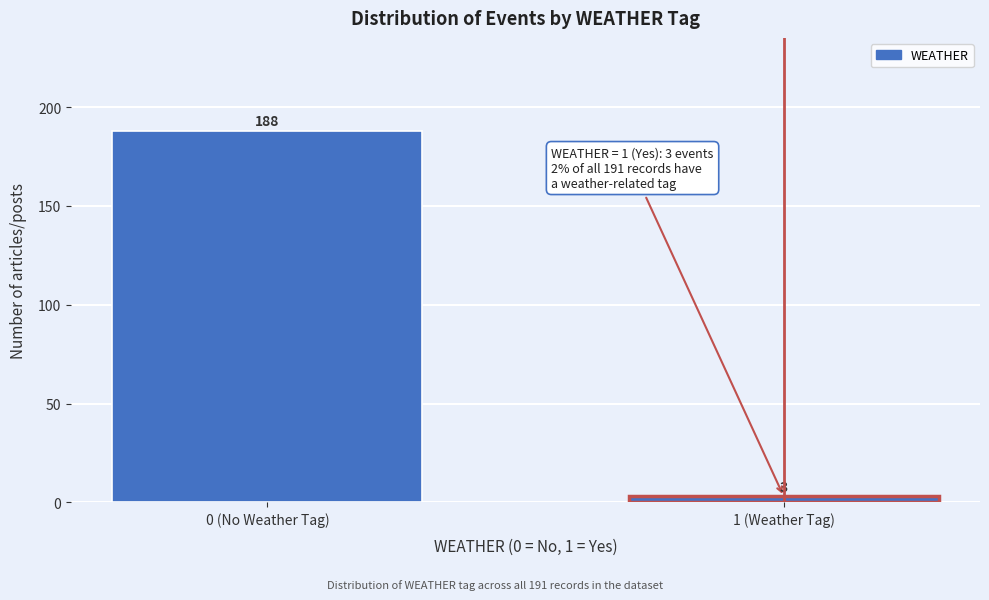

Reading right to left, what are all the values shown in this chart?

1 (Weather Tag)=3	0 (No Weather Tag)=188